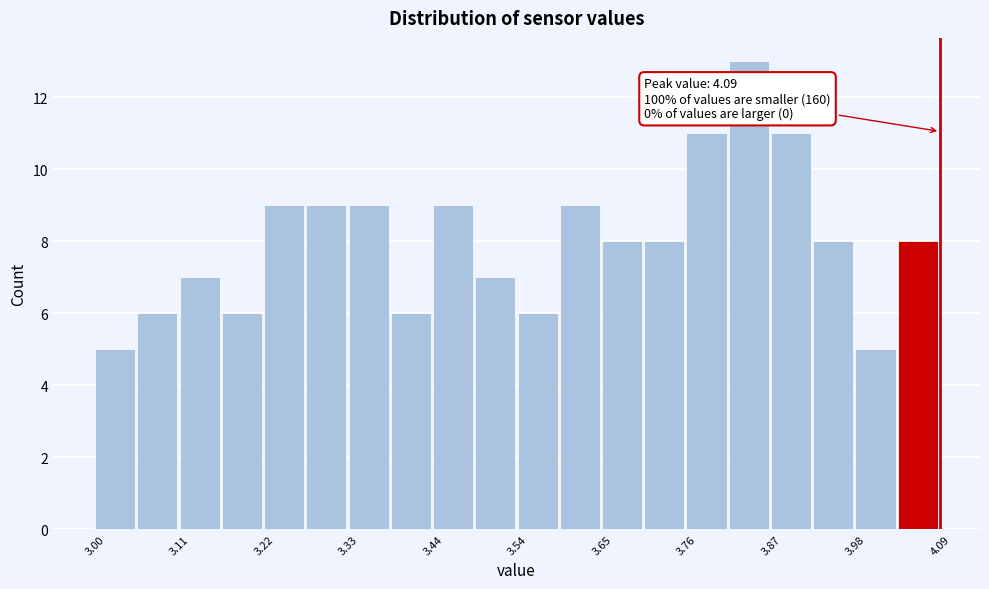

Read against the x-axis, roughly where is the centre of the tallest bar?

3.84